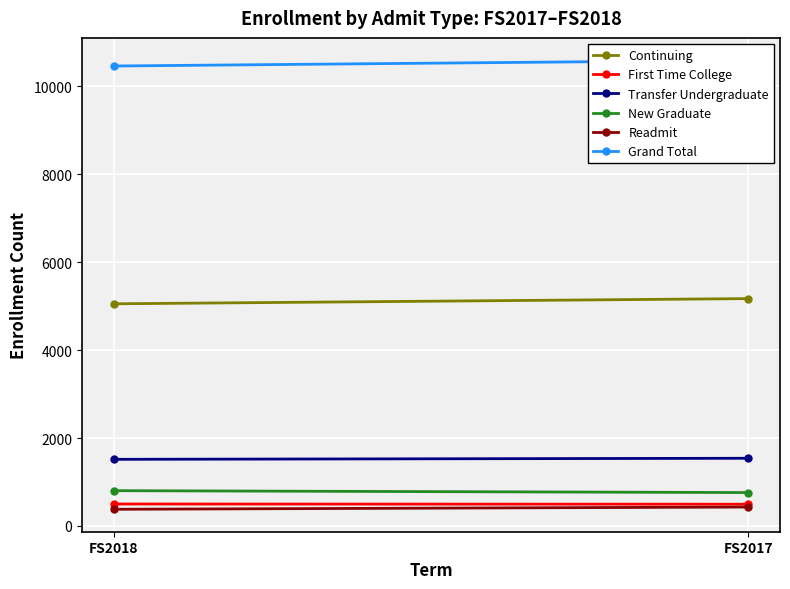

True or false: Readmit has a value of 194 at FS2018.

False